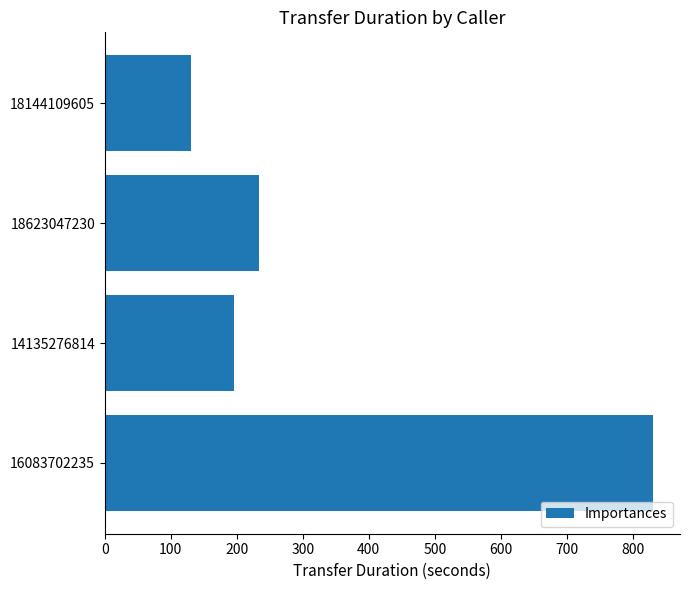

What is the minimum value shown in the chart?

131